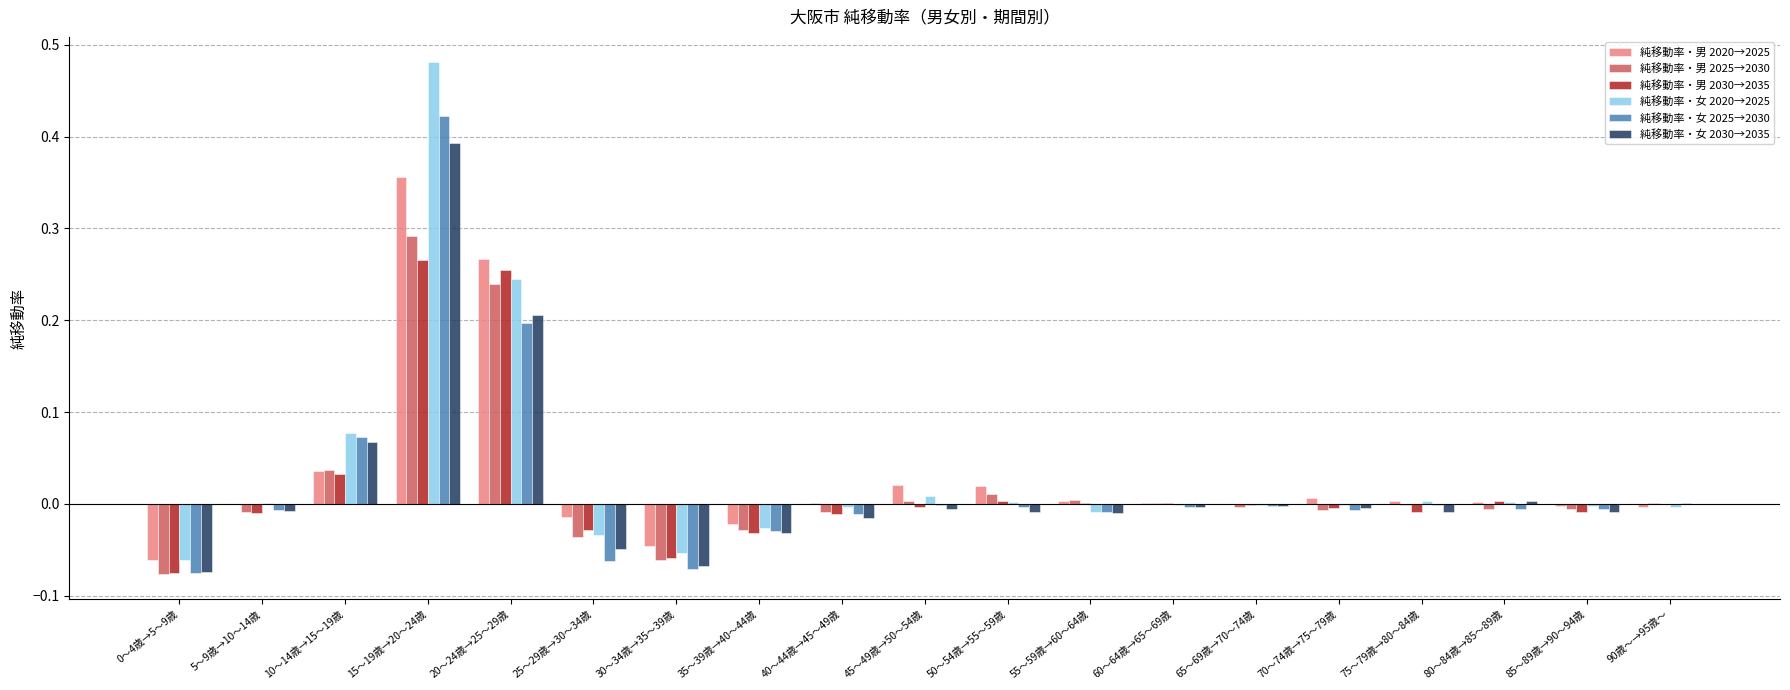

Which category has the highest value in the 純移動率・男 2020→2025 series?

15～19歳→20～24歳